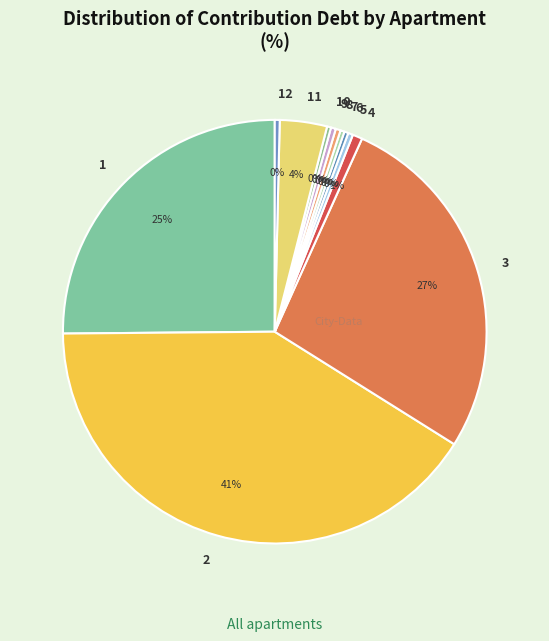

Is there any slice that represents more than half of the pie?

No